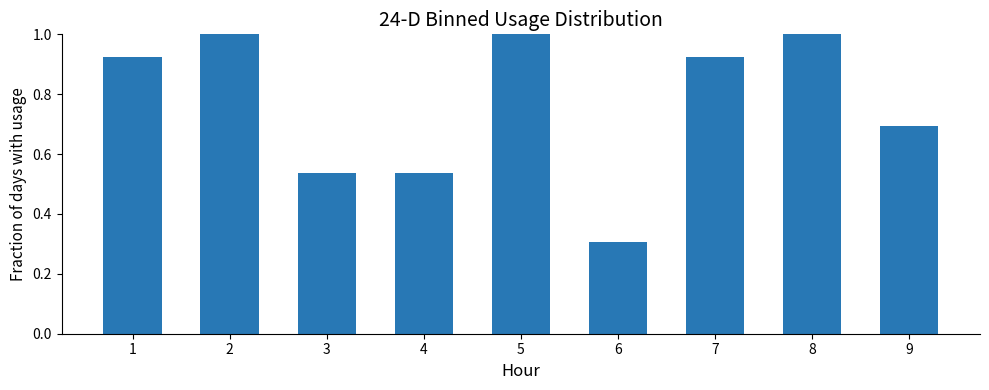

What is the value of the 2nd bar from the left?

1.0